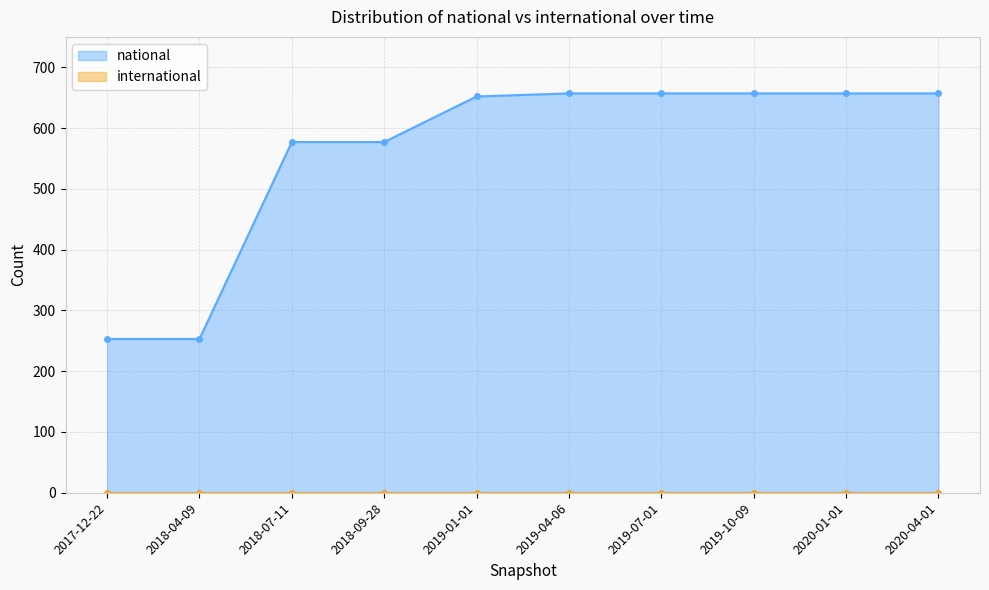

What are all the series names shown in the legend?

national, international